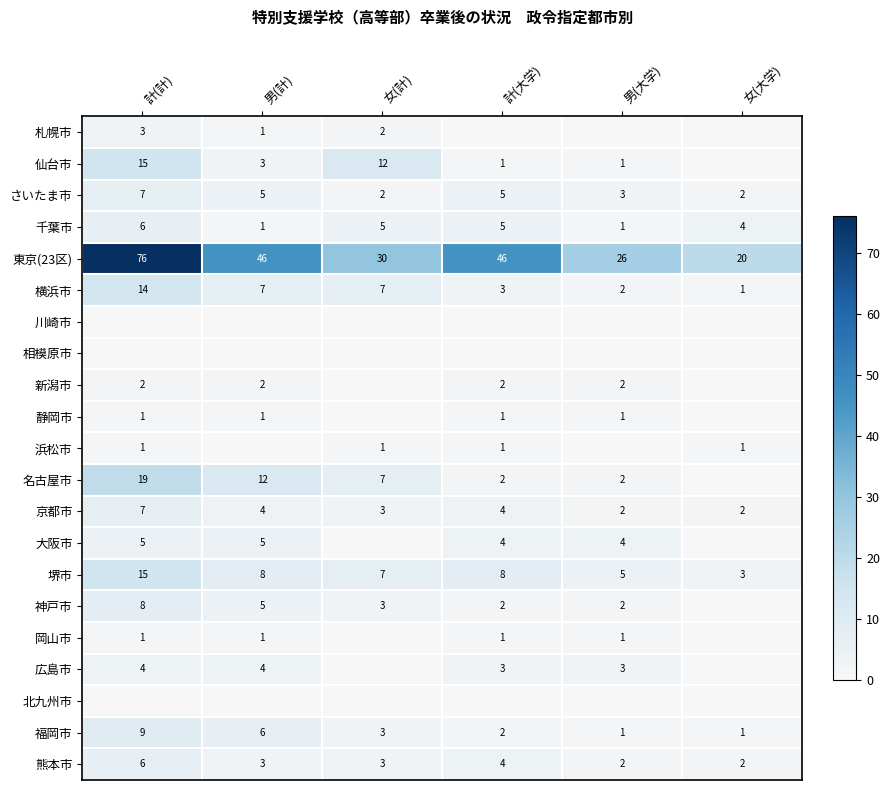

What is the average value of the 千葉市 series?

4